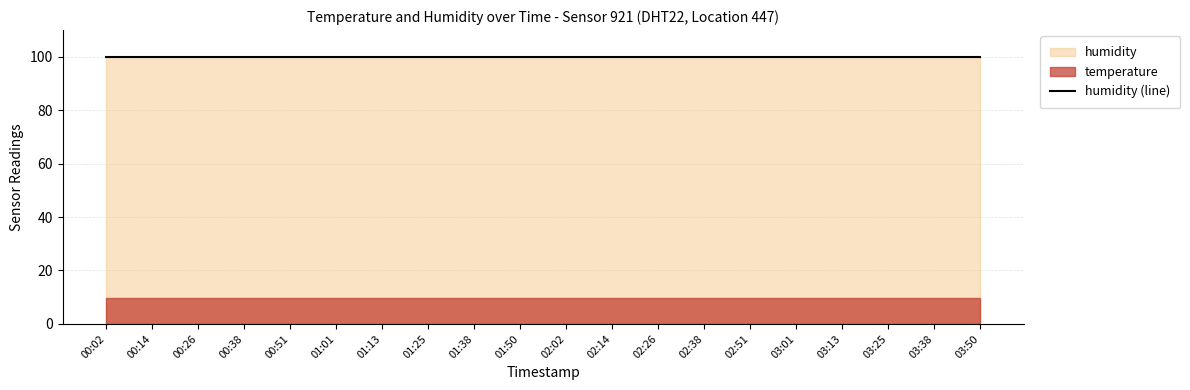

What is the total value across all series at 03:01?

109.7